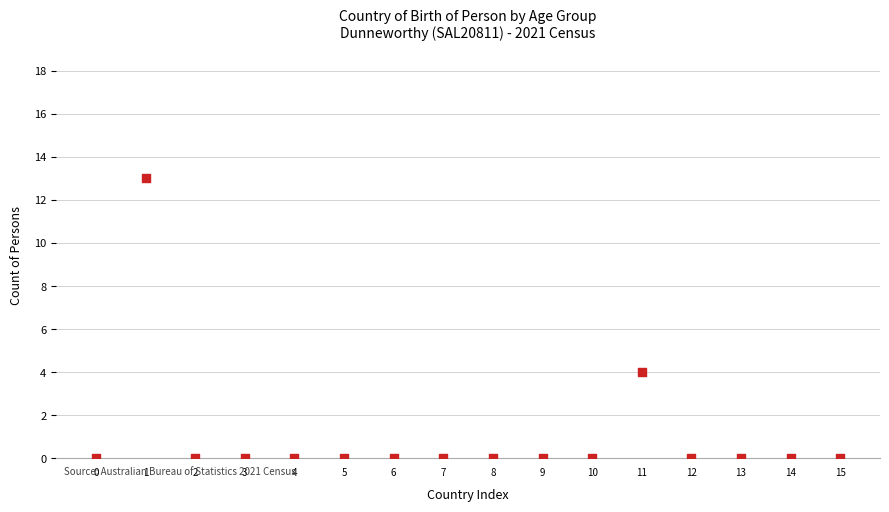

What is the range of Y values (max minus min)?

13